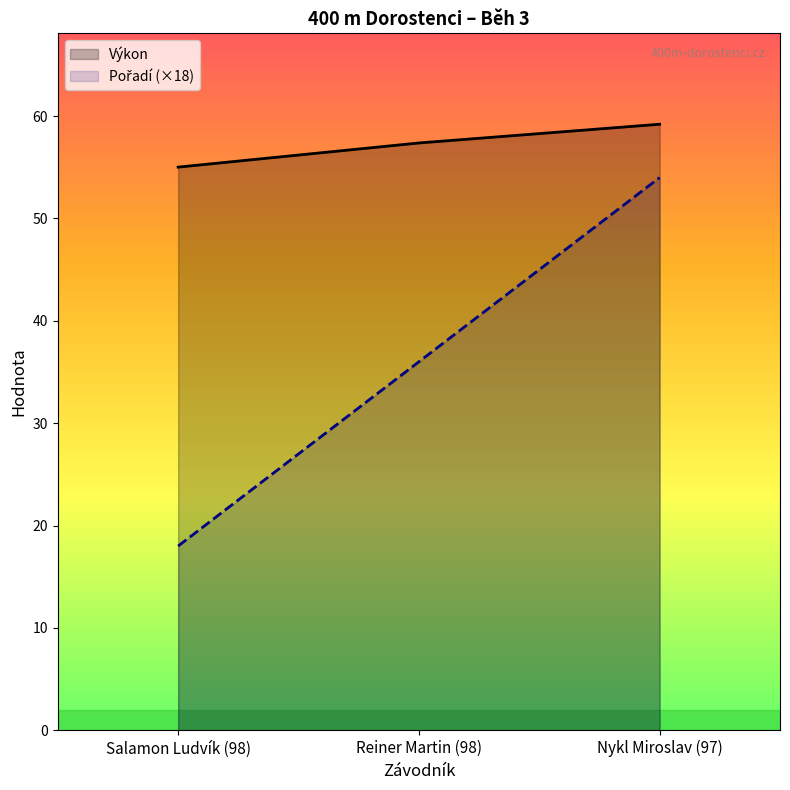

What is the difference between the maximum and second lowest values in the Výkon series?

1.8